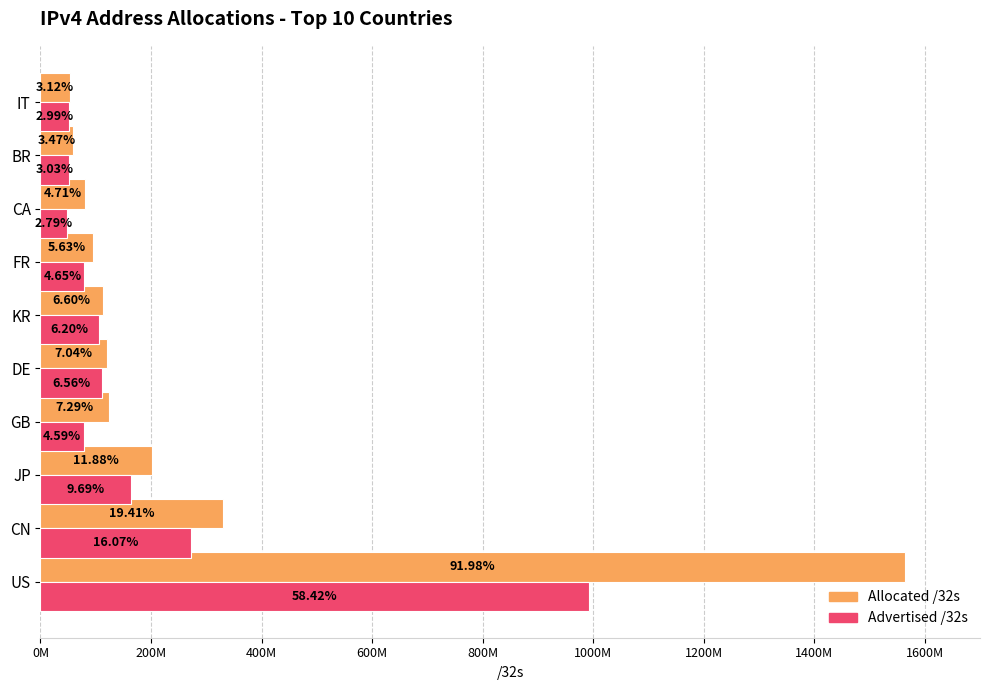

Which series has the largest total across all categories?

Allocated /32s